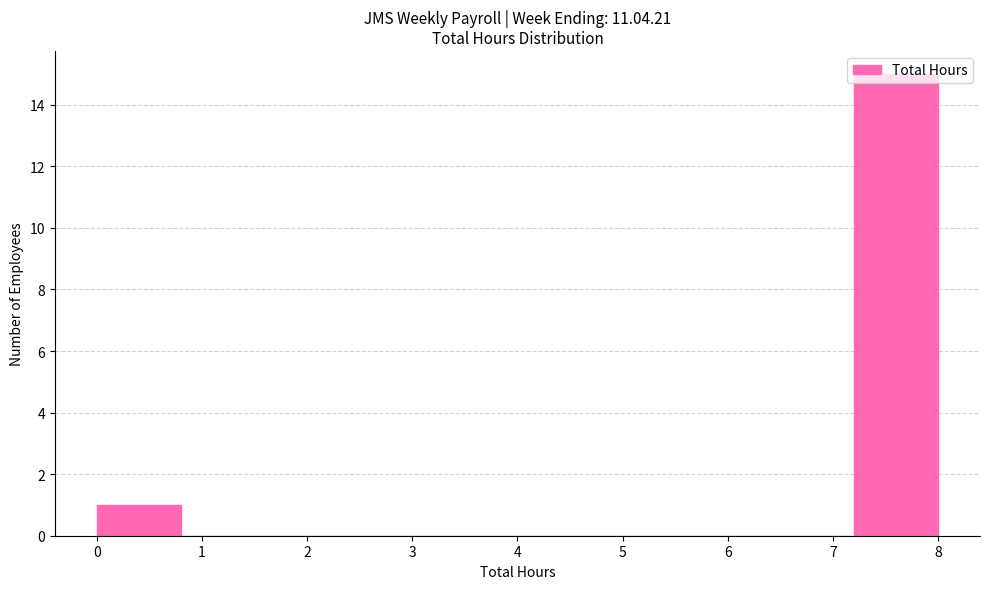

Reading left to right, list every bar in this chart as the range it spans on the x-axis followed by its height. The values are not printed on the chart, so give them approximately, as read against the axis.

0.0 to 0.8: 1
0.8 to 1.6: 0
1.6 to 2.4: 0
2.4 to 3.2: 0
3.2 to 4.0: 0
4.0 to 4.8: 0
4.8 to 5.6: 0
5.6 to 6.4: 0
6.4 to 7.2: 0
7.2 to 8.0: 15